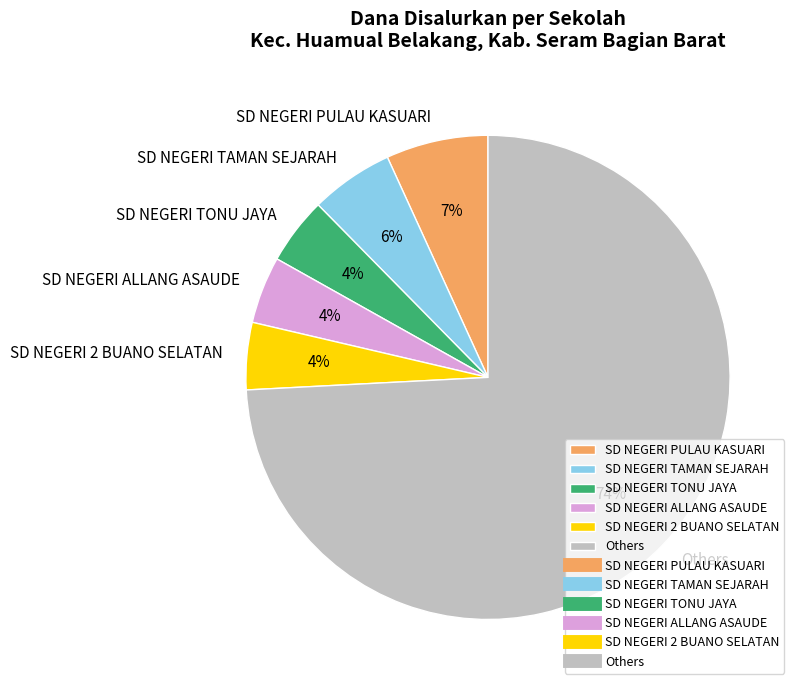

Is it true that Others is 61% of the pie?

False